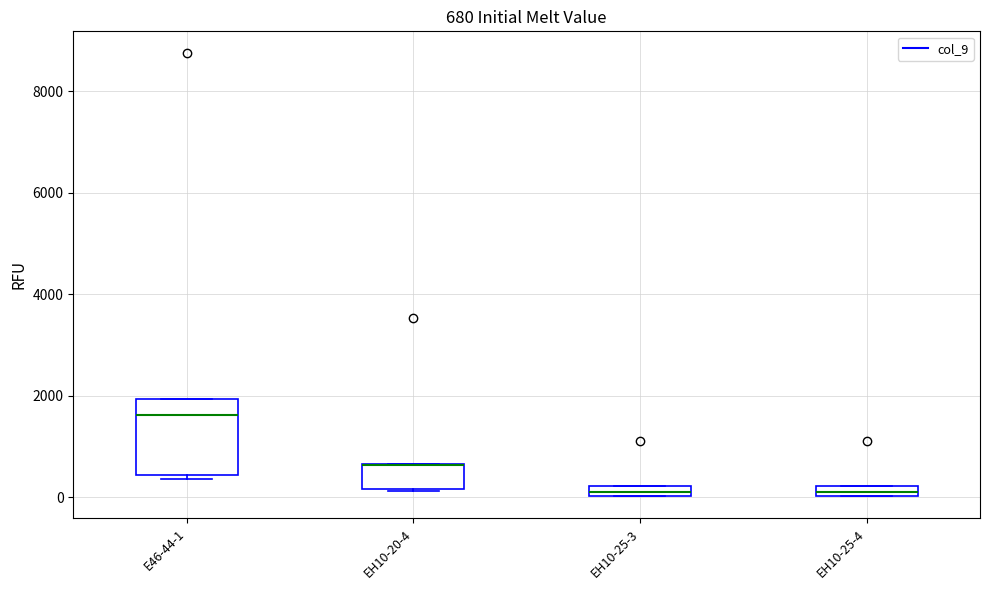

Comparing the boxes themselves (not the whiskers), which one is the tallest?

E46-44-1